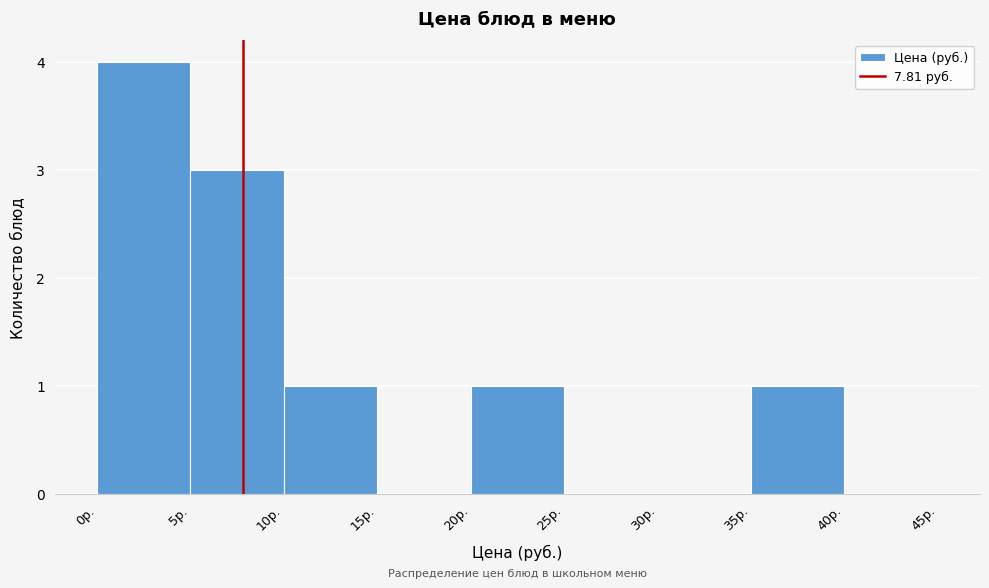

Which range on the x-axis has the tallest bar?

0 to 5